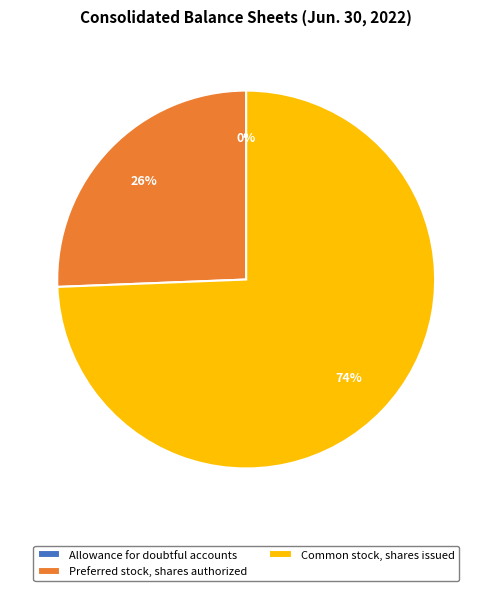

Between Preferred stock, shares authorized and Common stock, shares issued, which is larger?

Common stock, shares issued